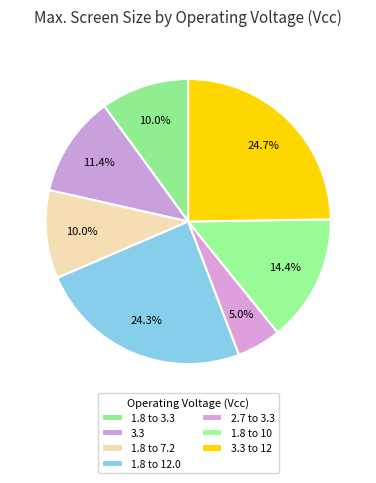

Does any single category account for the majority?

No